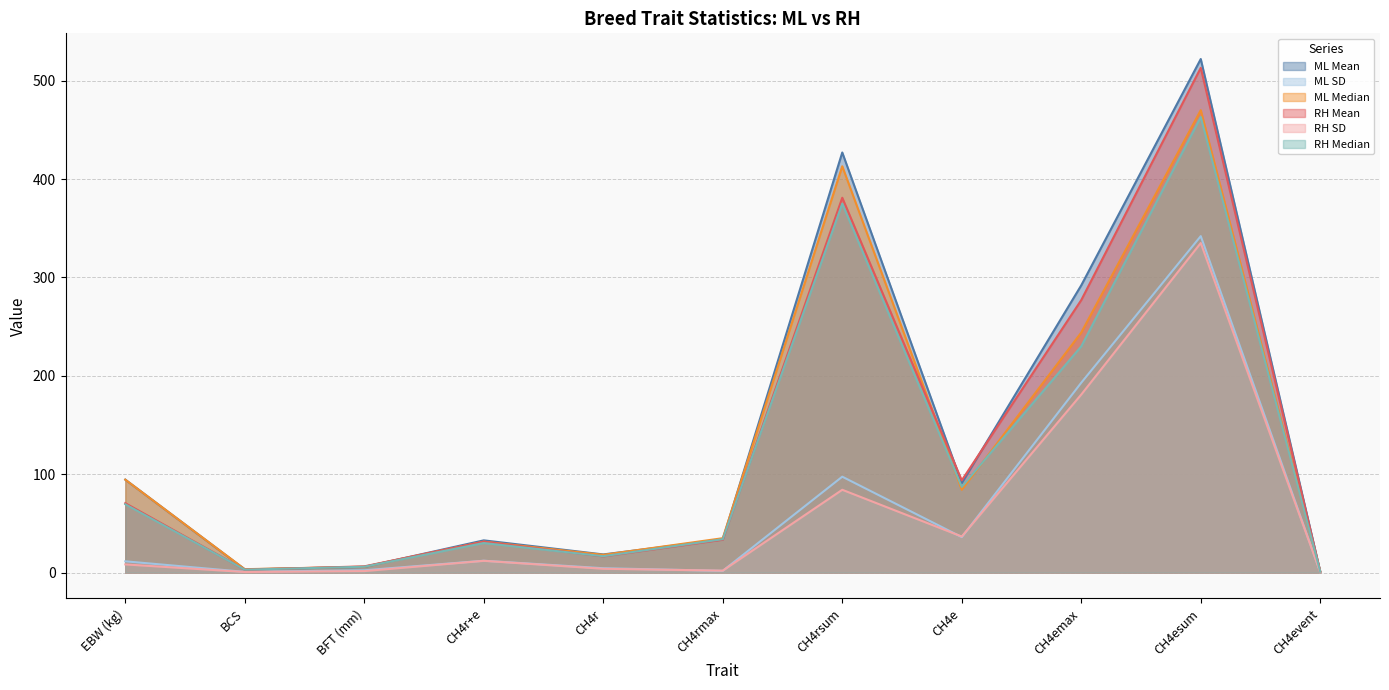

Count the number of categories in the chart.

11